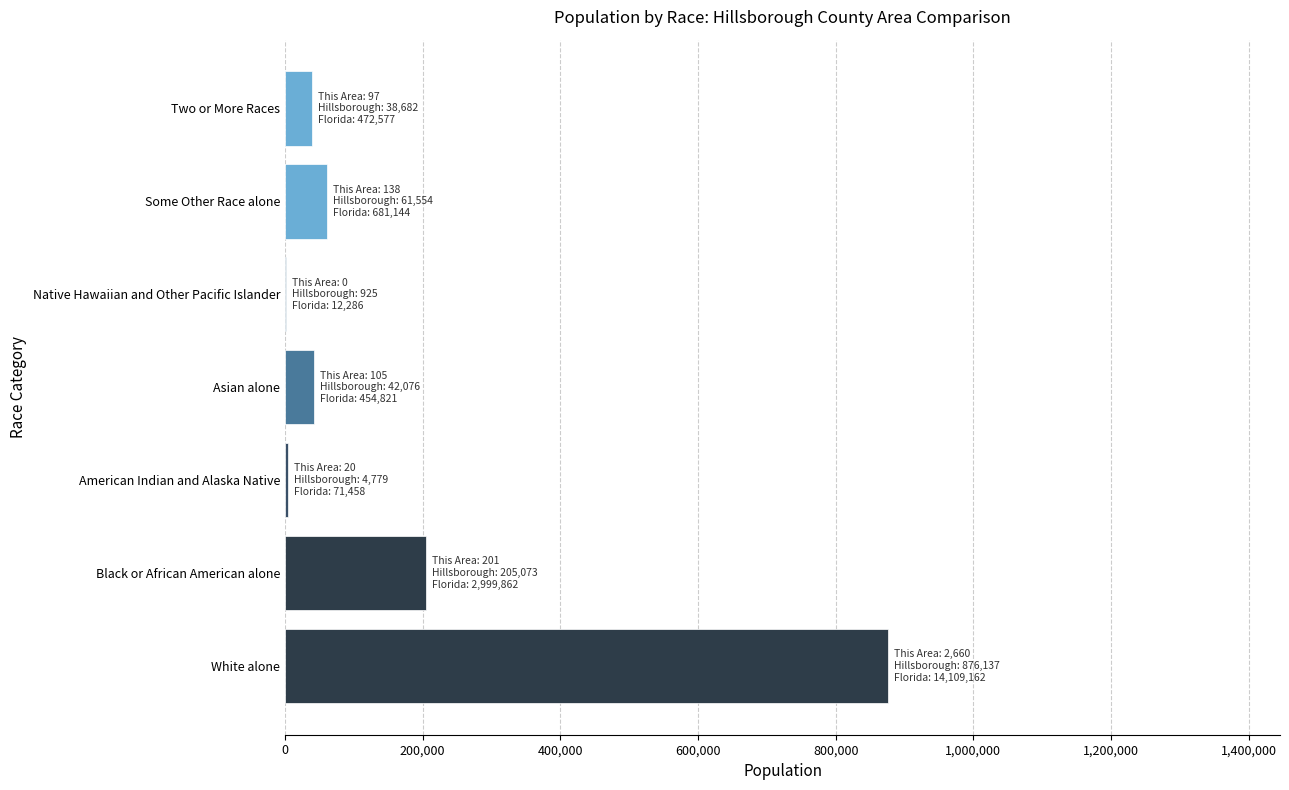

Between Some Other Race alone and American Indian and Alaska Native, which is larger?

Some Other Race alone